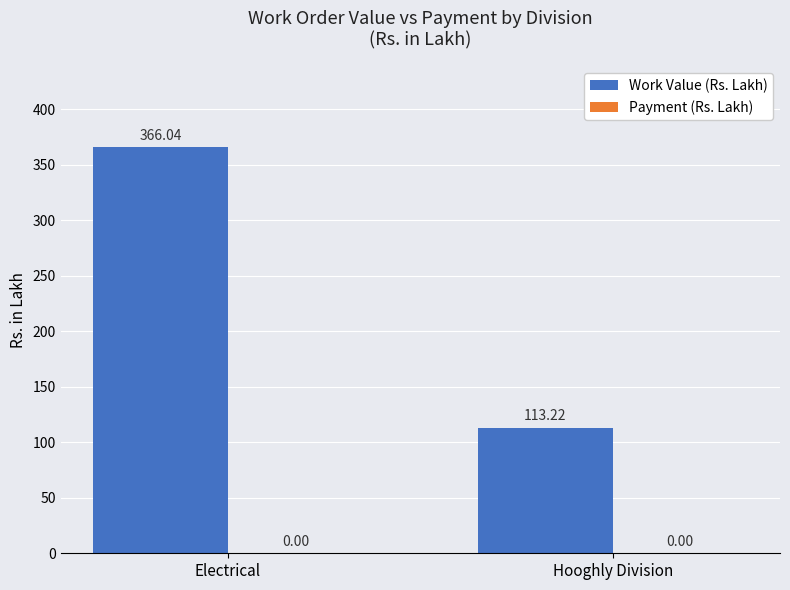

How many bars are there in total?

2